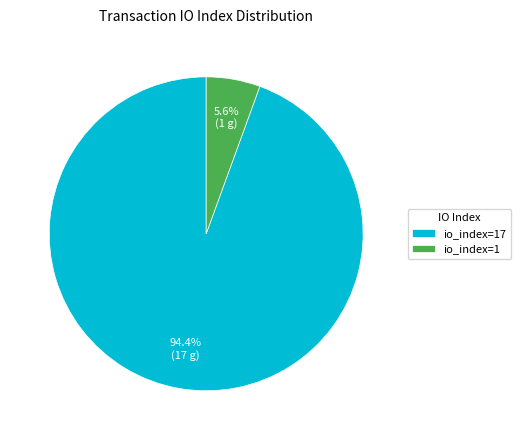

What percentage is NOT represented by io_index=1?

94.4%